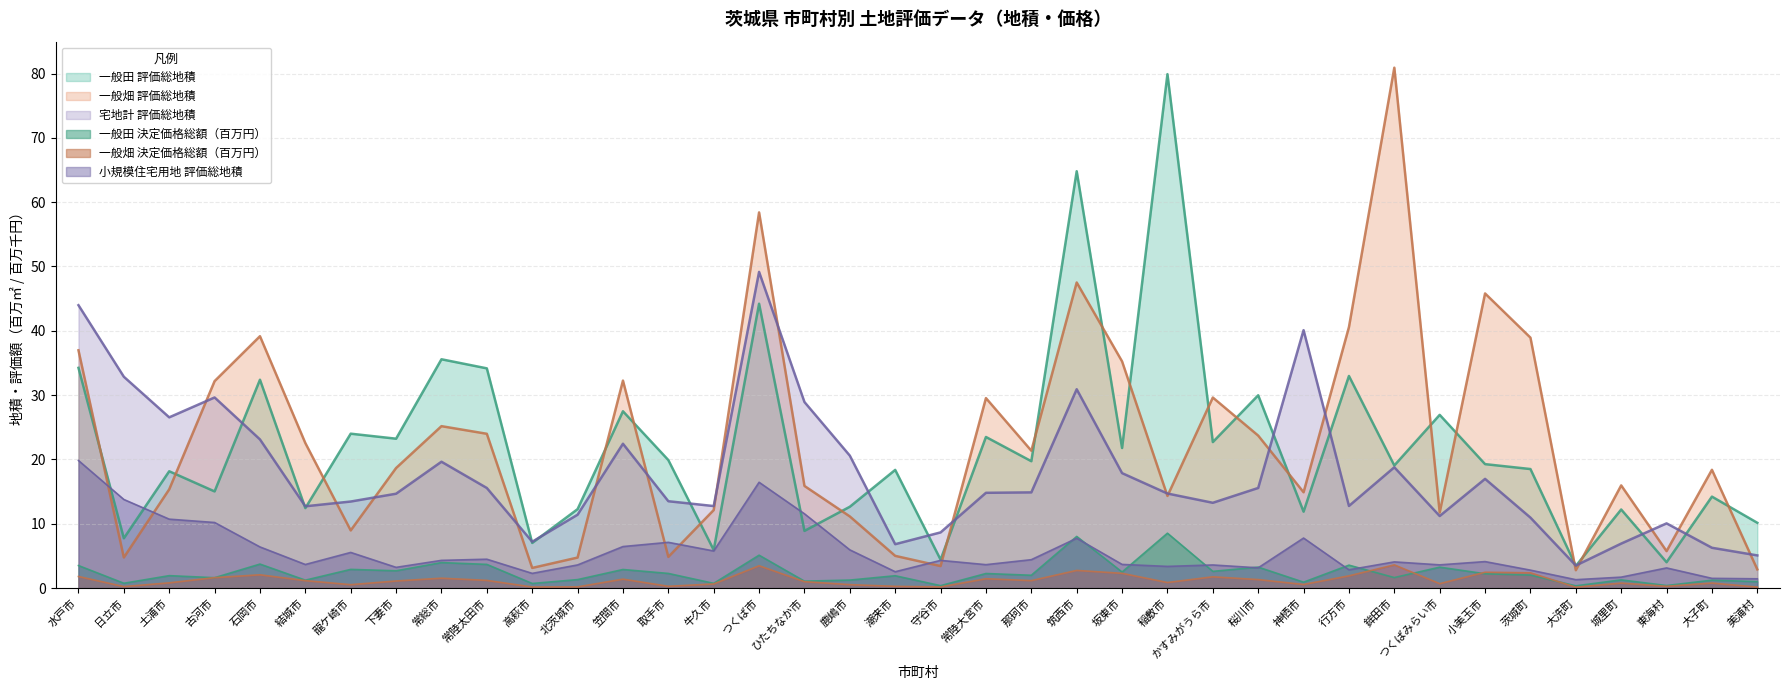

True or false: 一般田 決定価格総額 and 宅地計 評価総地積 intersect in this chart.

False